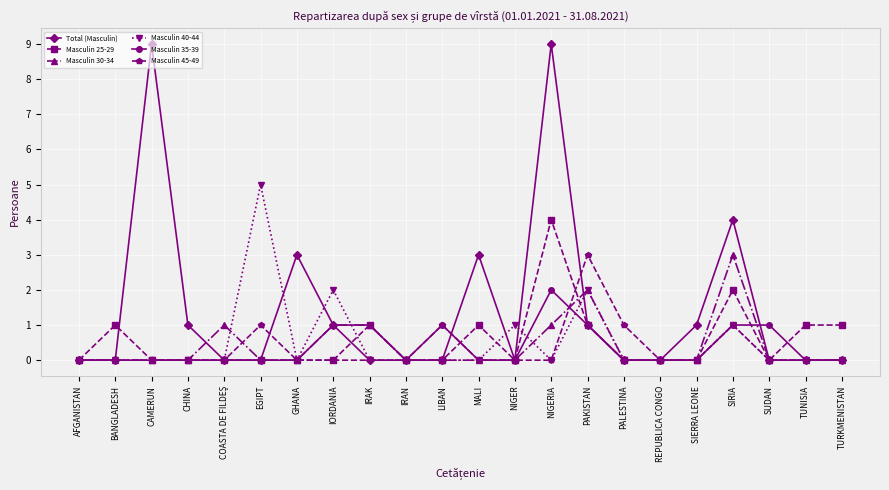

Which series has the widest spread of values?

Total (Masculin)